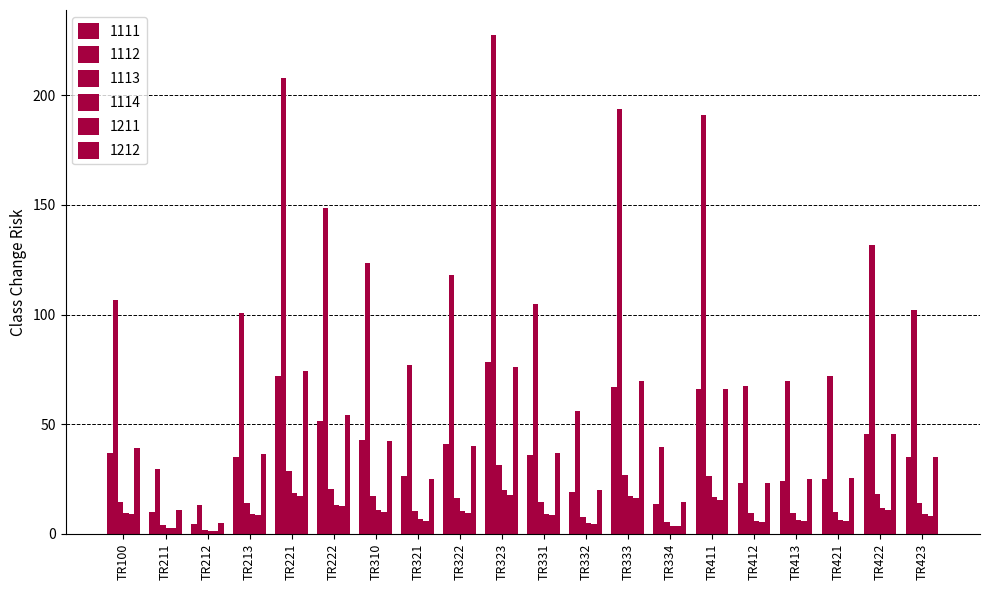

Does the chart contain stacked bars?

No